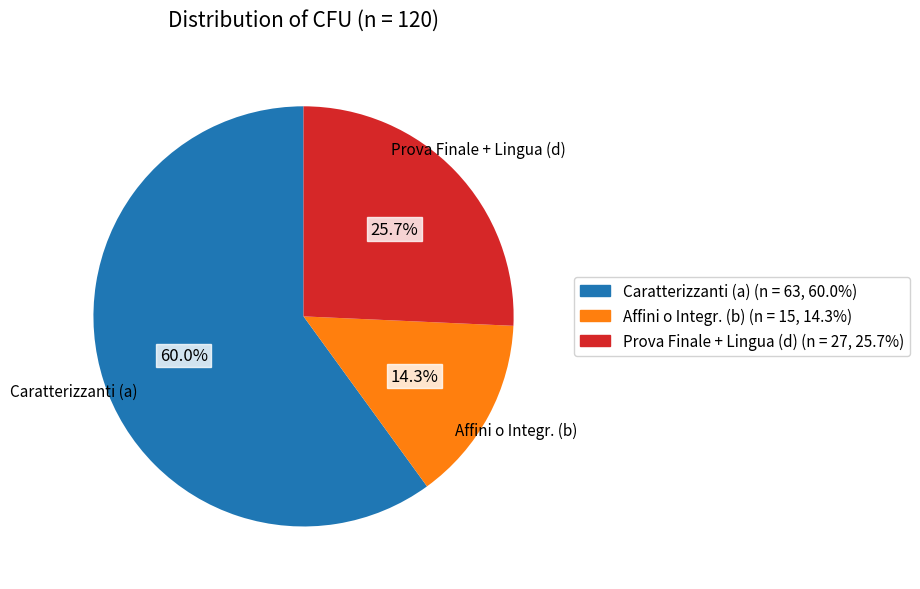

Is there a majority slice in this chart?

Yes